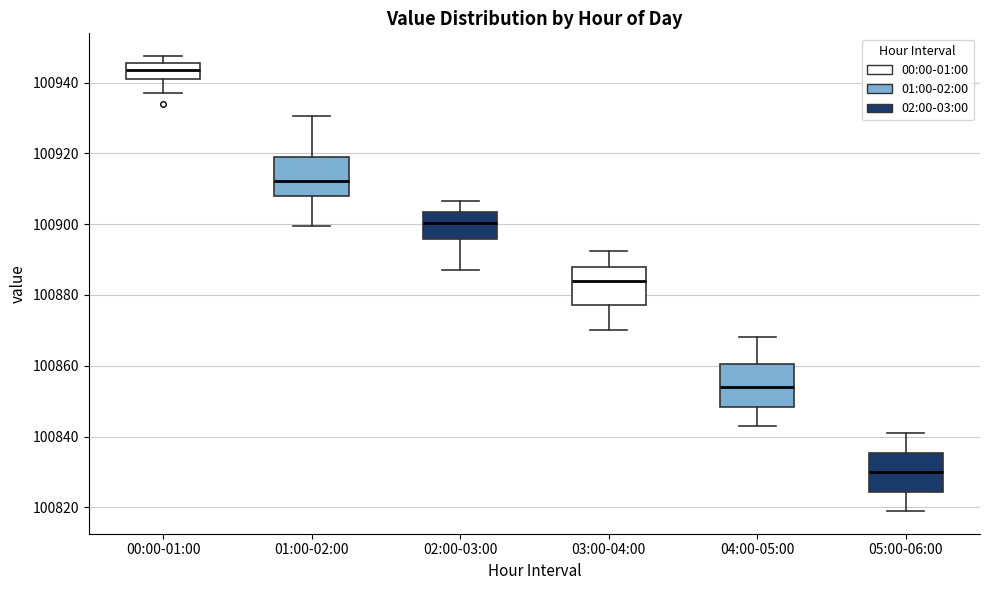

Reading left to right, transcribe this box plot: for each box, give where its median line is, the range the box spans, and where its two whiskers end, as read against the y-axis. The values are not printed on the chart, so give them approximately, as read against the axis.

00:00-01:00: median 100944, box 100940 to 100946, whiskers 100938 to 100948
01:00-02:00: median 100912, box 100908 to 100918, whiskers 100900 to 100930
02:00-03:00: median 100900, box 100896 to 100904, whiskers 100886 to 100906
03:00-04:00: median 100884, box 100878 to 100888, whiskers 100870 to 100892
04:00-05:00: median 100854, box 100848 to 100860, whiskers 100844 to 100868
05:00-06:00: median 100830, box 100824 to 100836, whiskers 100820 to 100842